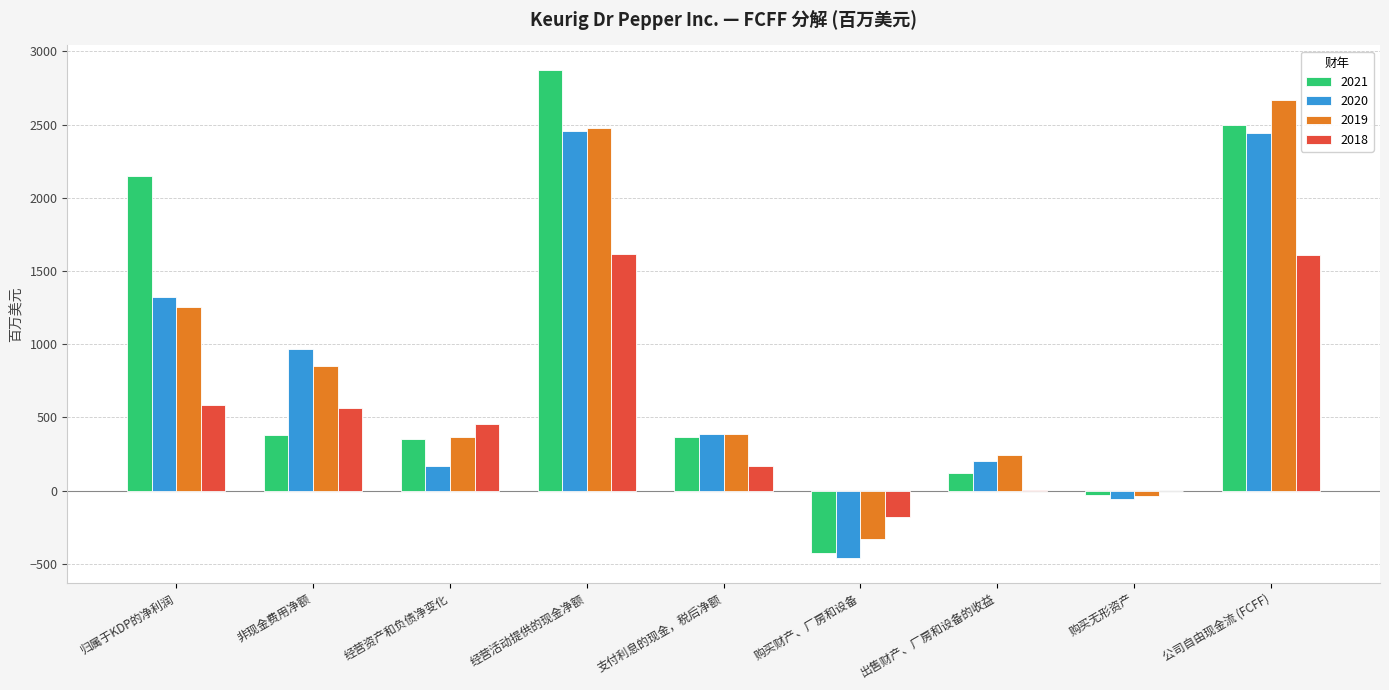

Which category has the highest value across all series?

经营活动提供的现金净额